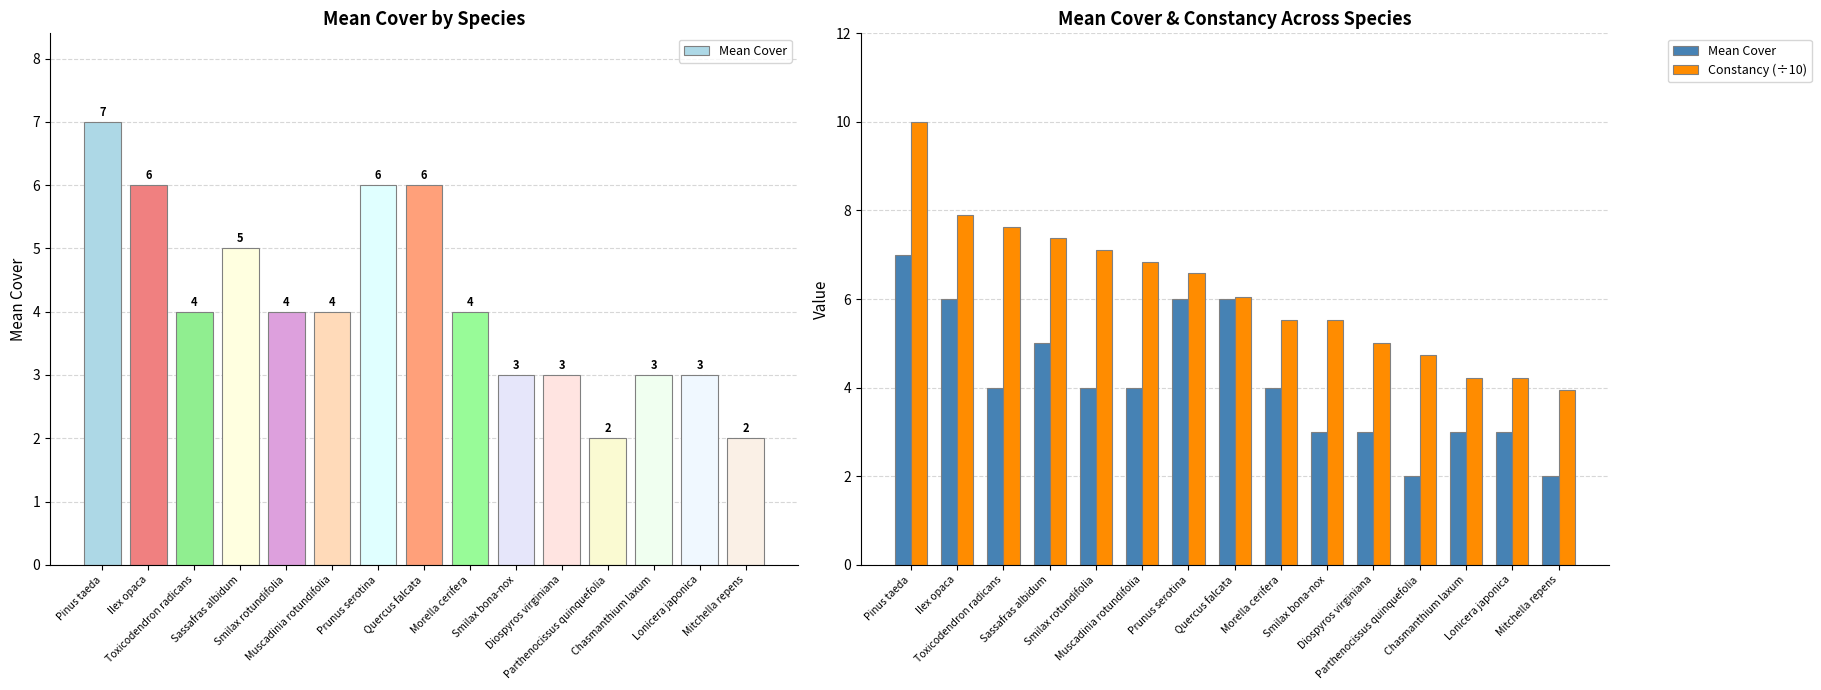

What is the value of the Mean Cover bar at the 5th from the left?

4.0